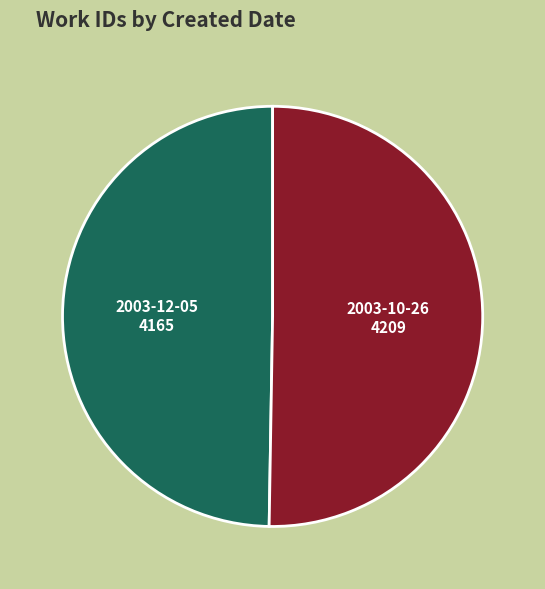

Is there a majority slice in this chart?

Yes